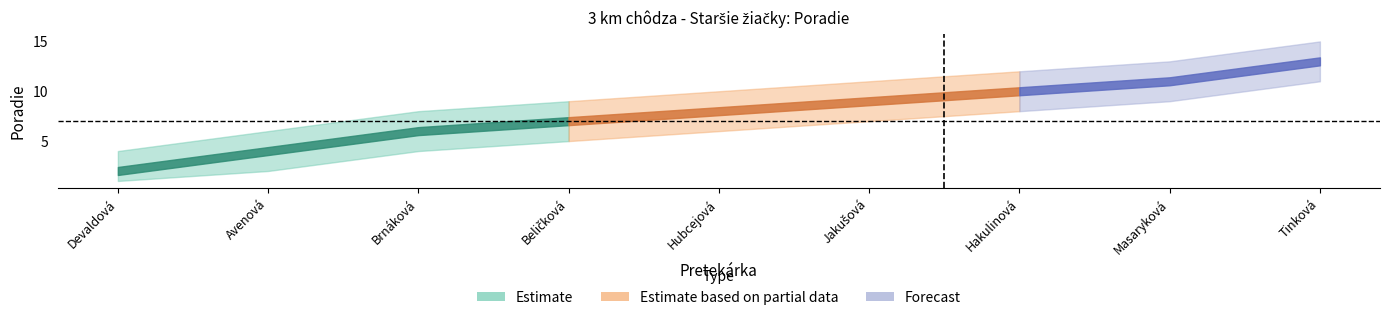

The Poradie_upper series shows 15 at Tinková Tatiana. True or false?

True